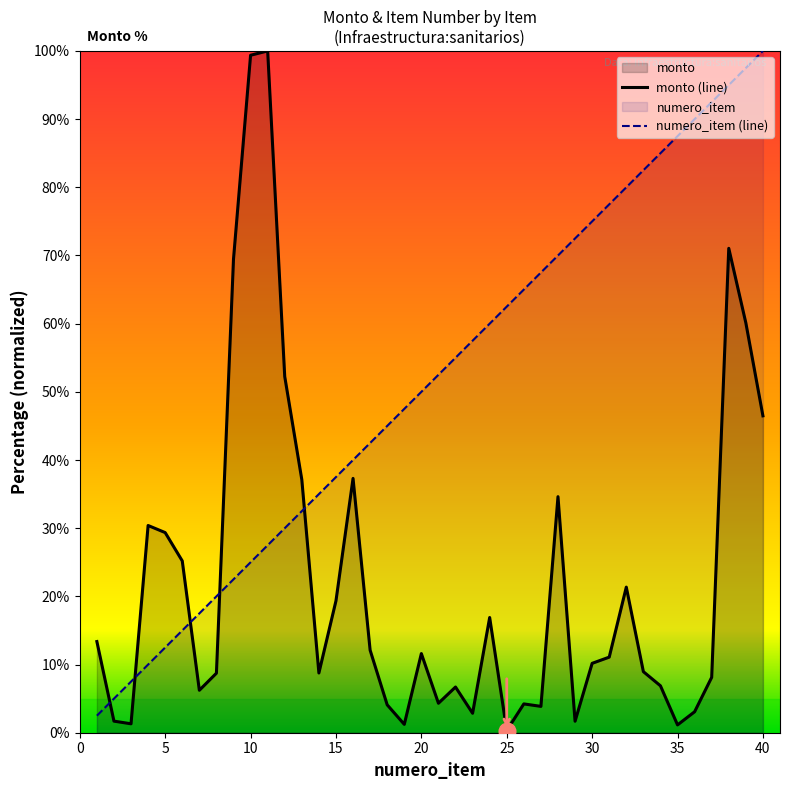

True or false: numero_item (line) has a value of 45.4 at 10.

False